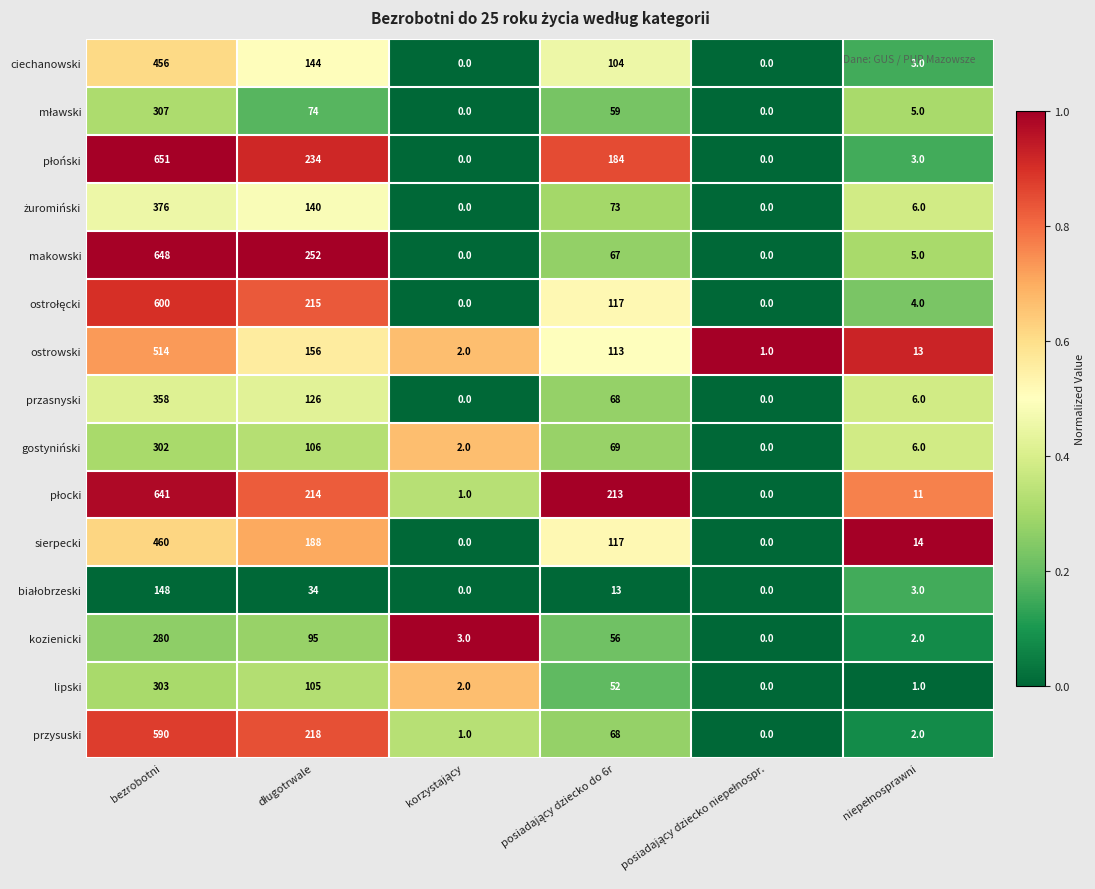

What is the average value of the kozienicki series?

73